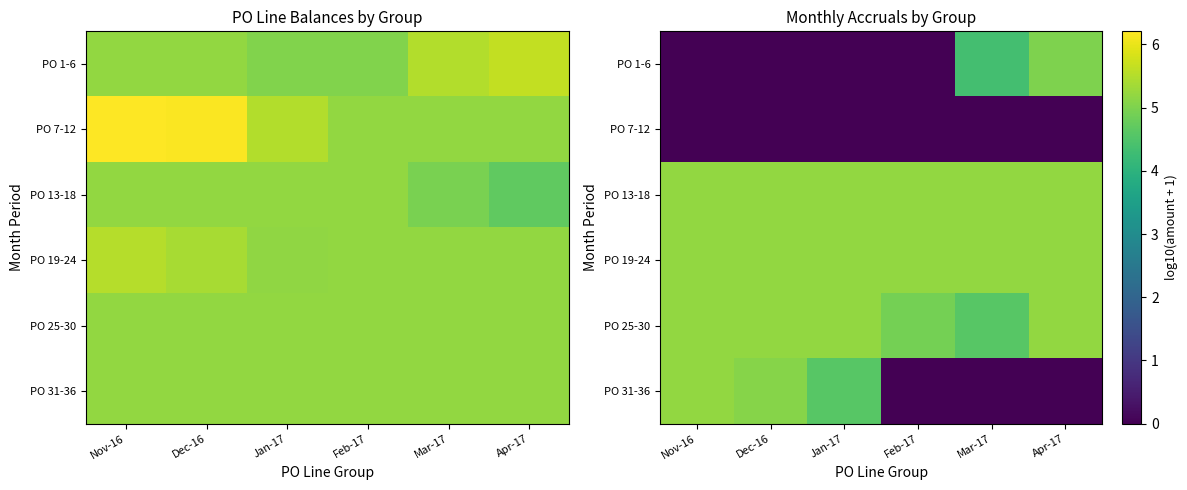

At which category is the sum across all series the highest?

Nov-16